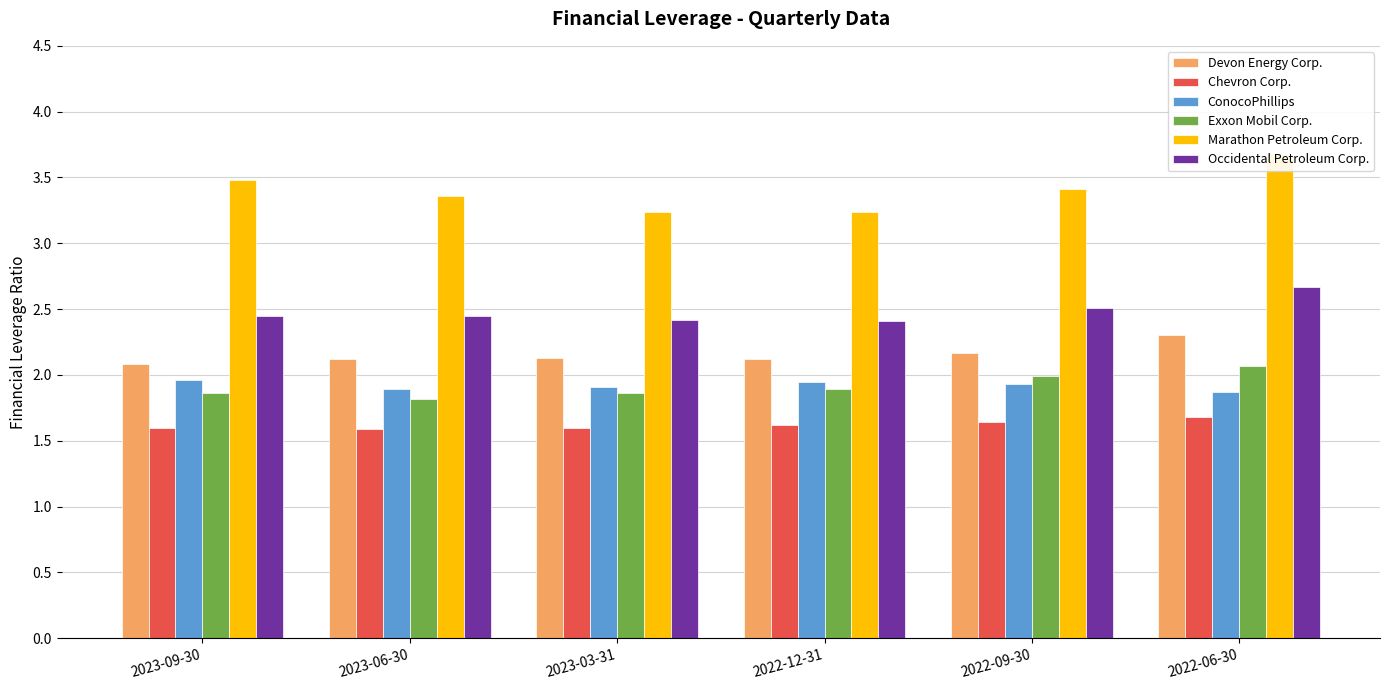

What is the total value across all series at 2022-09-30?

13.7